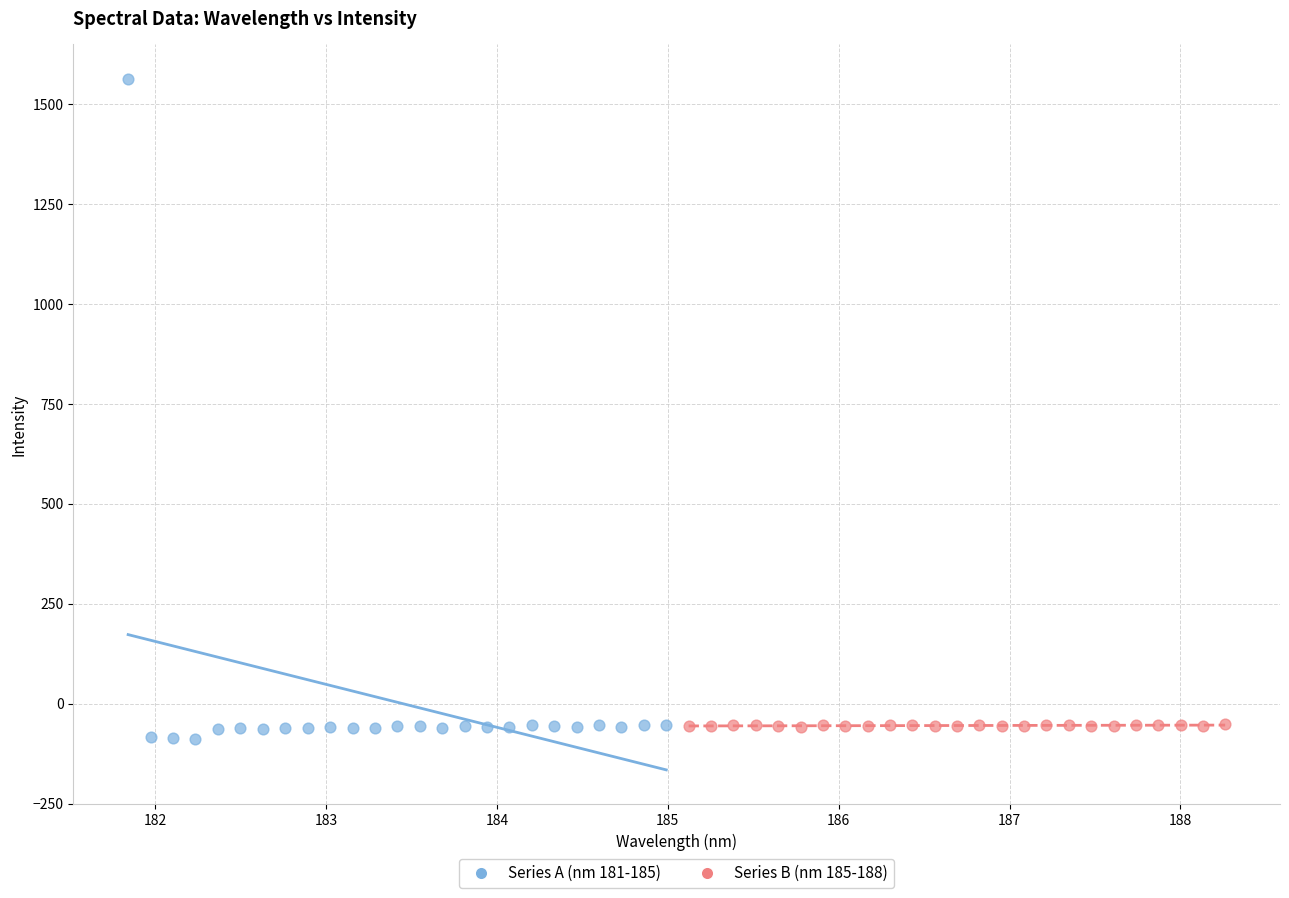

Which series contains the lowest Y value?

Series A (nm 181-185)